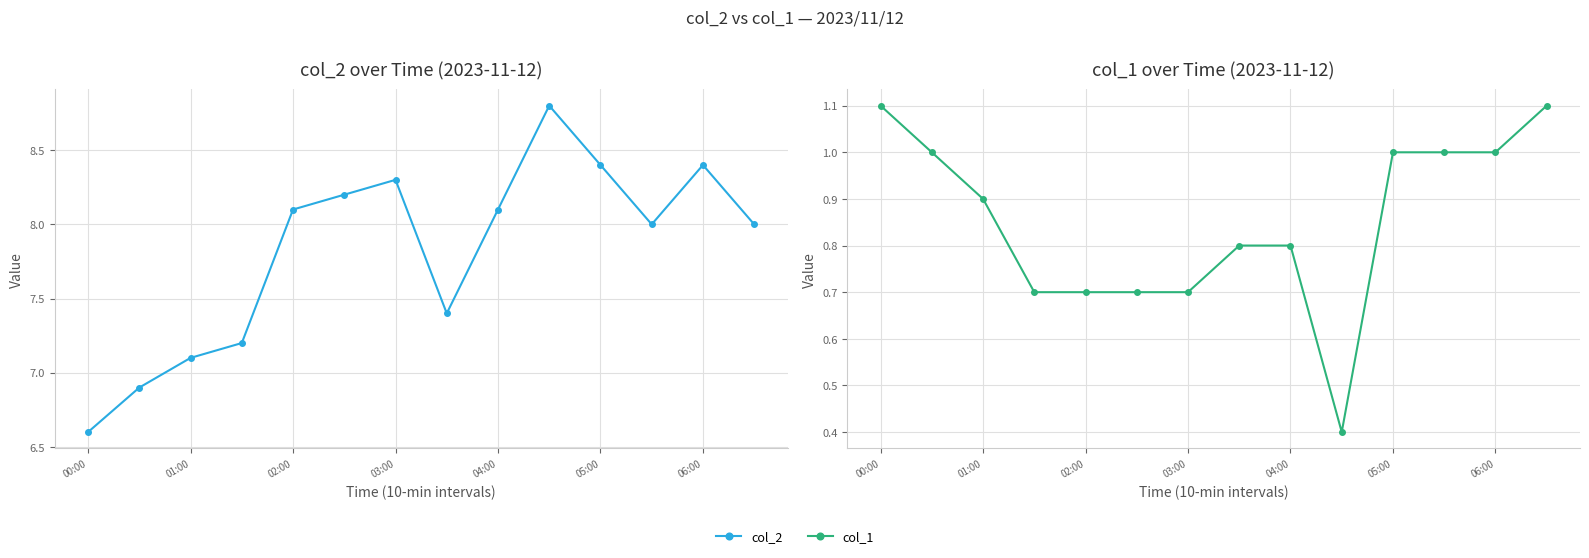

Is it true that col_2 equals 9.9 at 01:00?

False